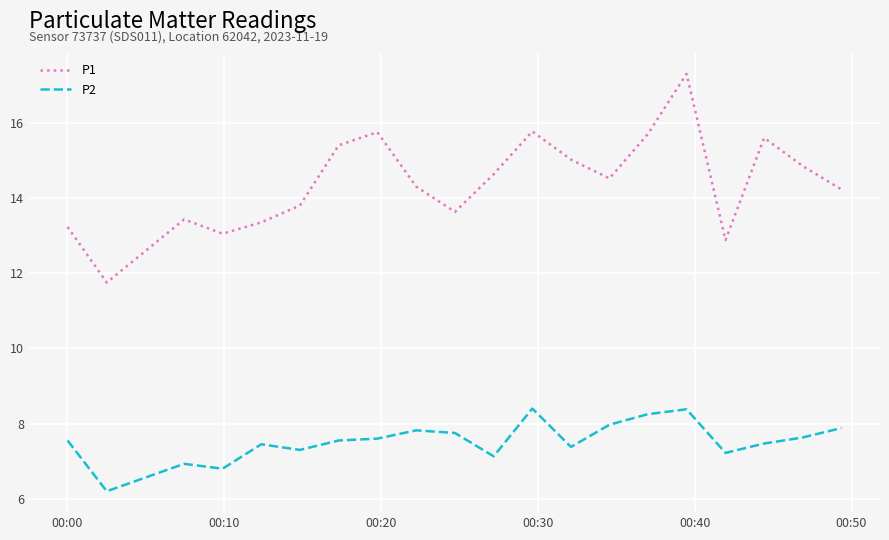

What is the difference between the maximum and minimum values in the P2 series?

2.2